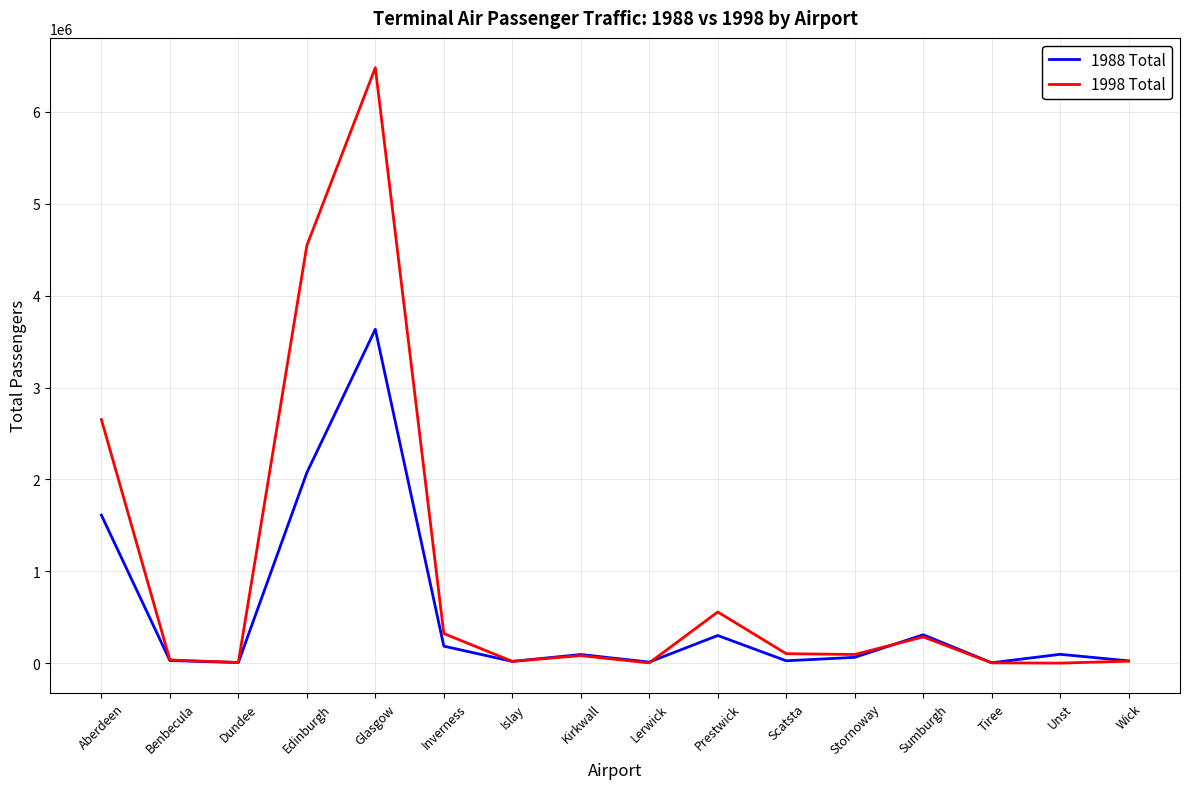

Where is the first local maximum for 1988 Total?

Glasgow